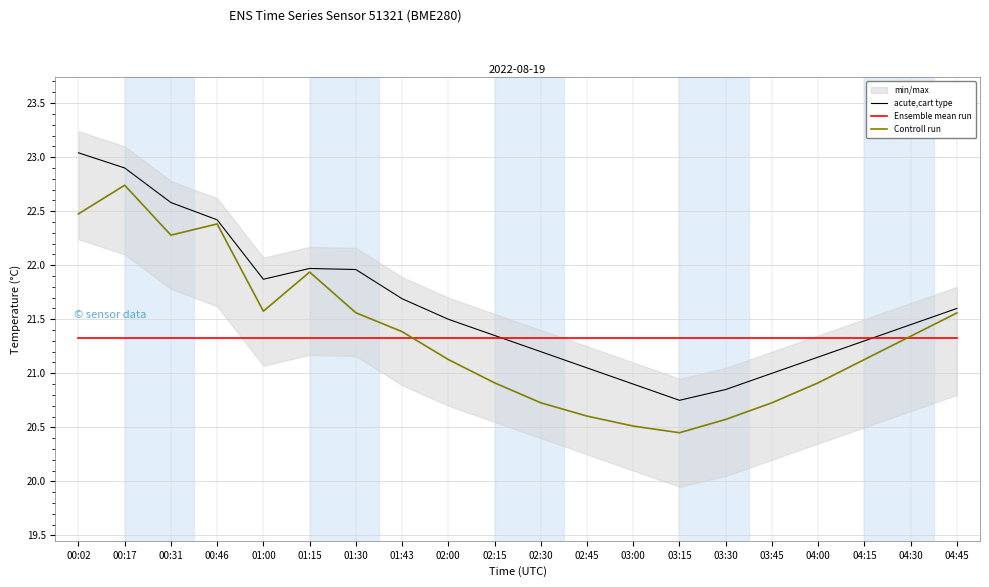

In Controll run, how many points are higher than both neighbors (excluding endpoints)?

3